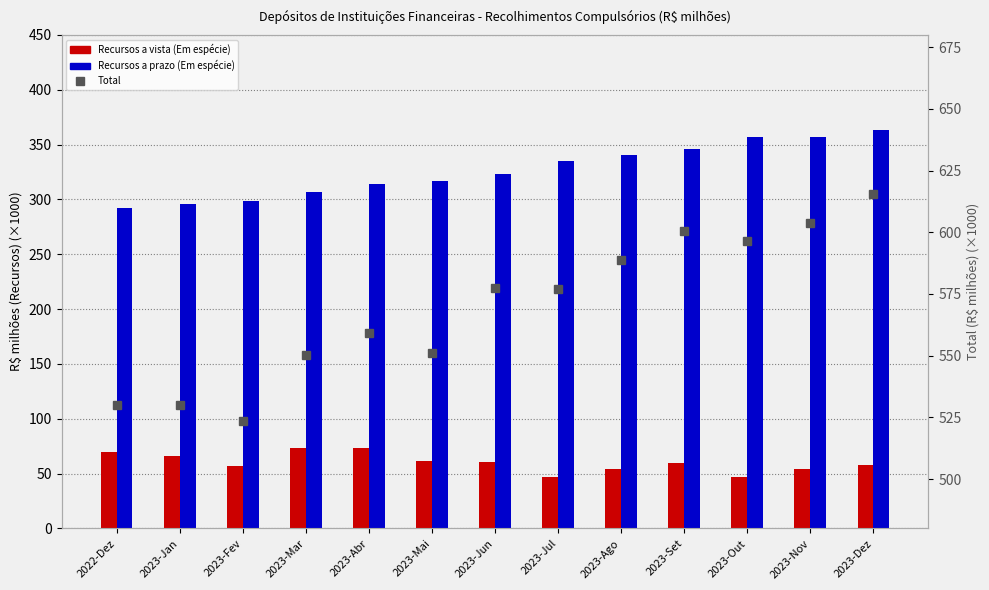

What is the spread (max minus min) of values at 2023-Abr?

486.0